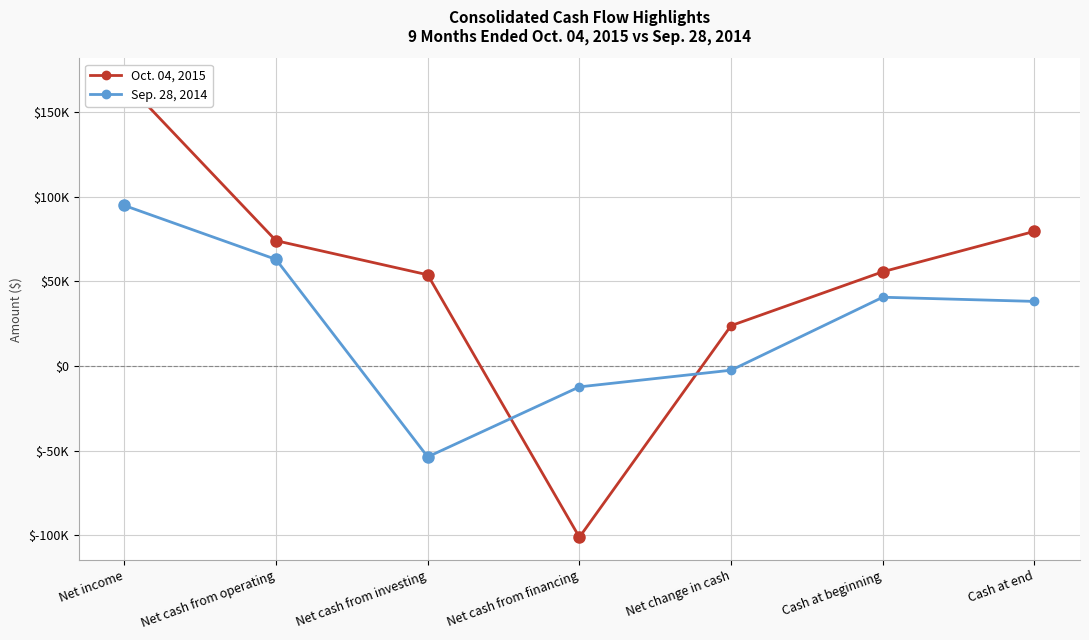

Which category has the highest value across all series?

Net income